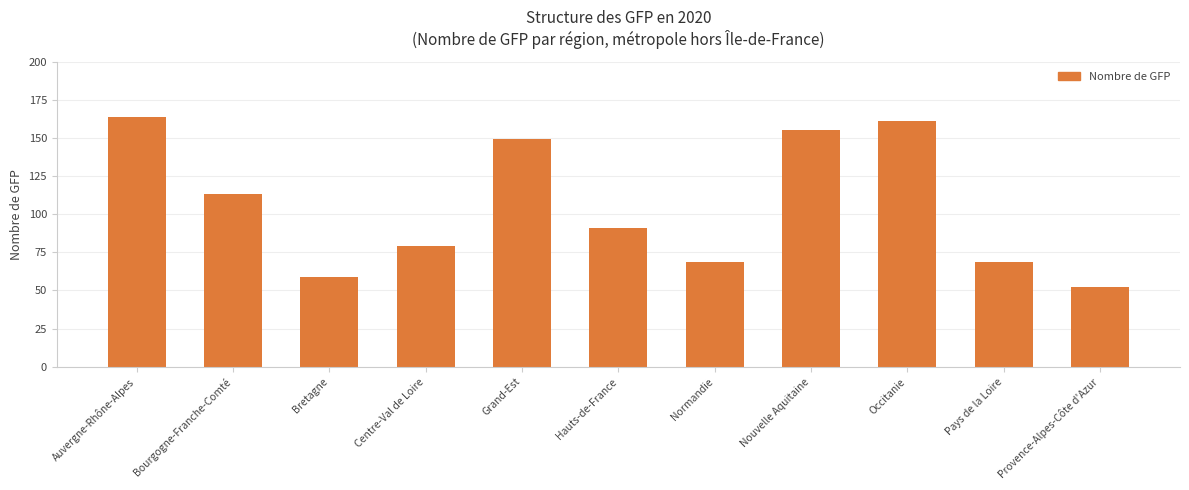

What is the sum of all values?

1161